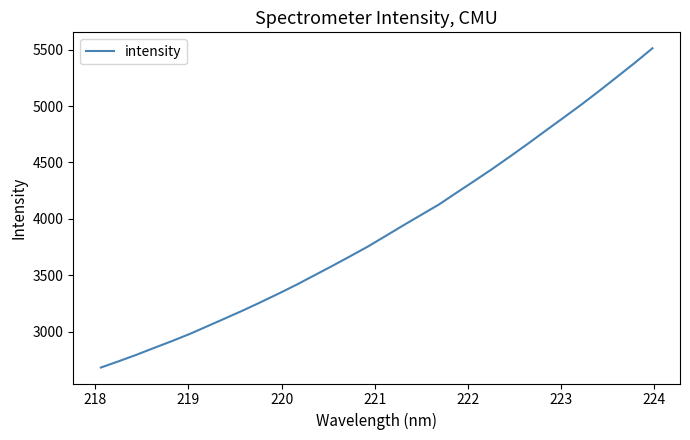

What is the maximum value shown in the chart?

5511.8